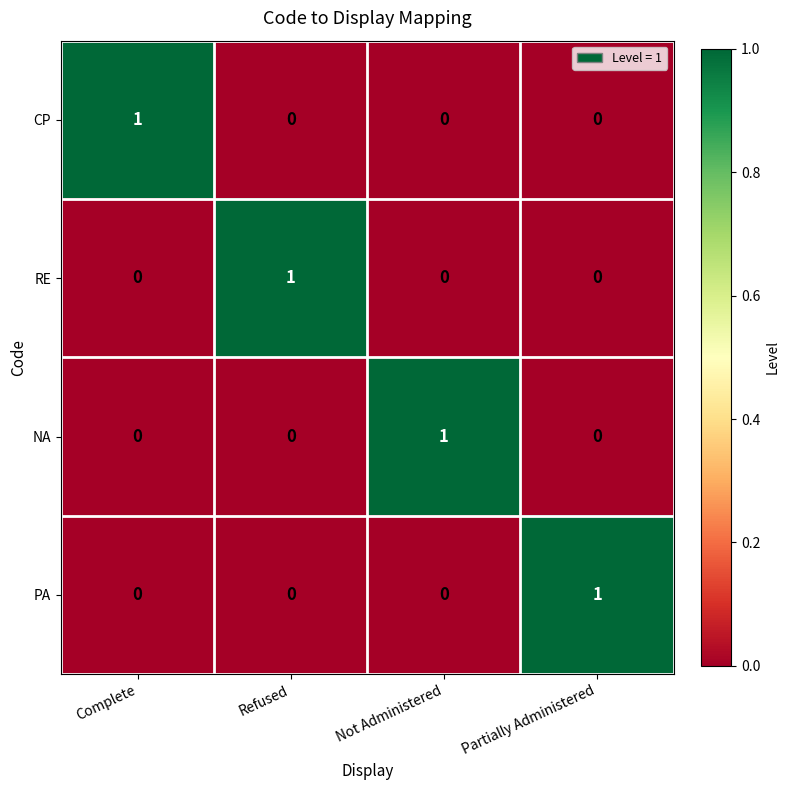

At how many categories does at least one series exceed 0?

4